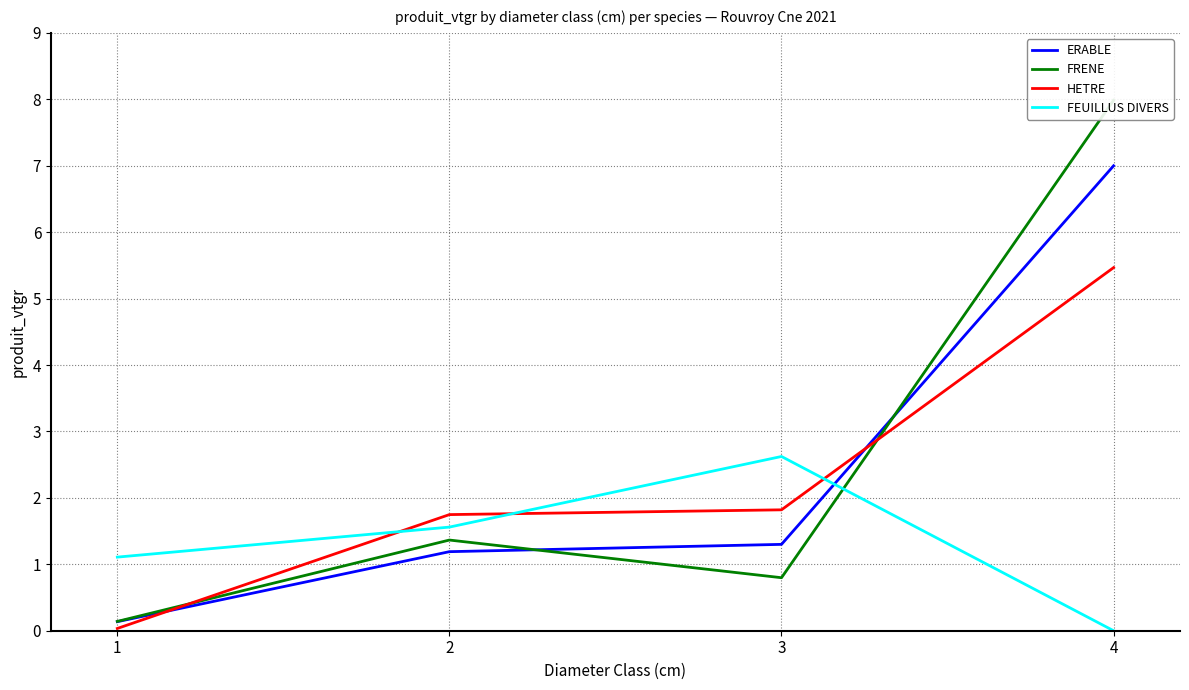

Where is FEUILLUS DIVERS nearest to the value 1?

1